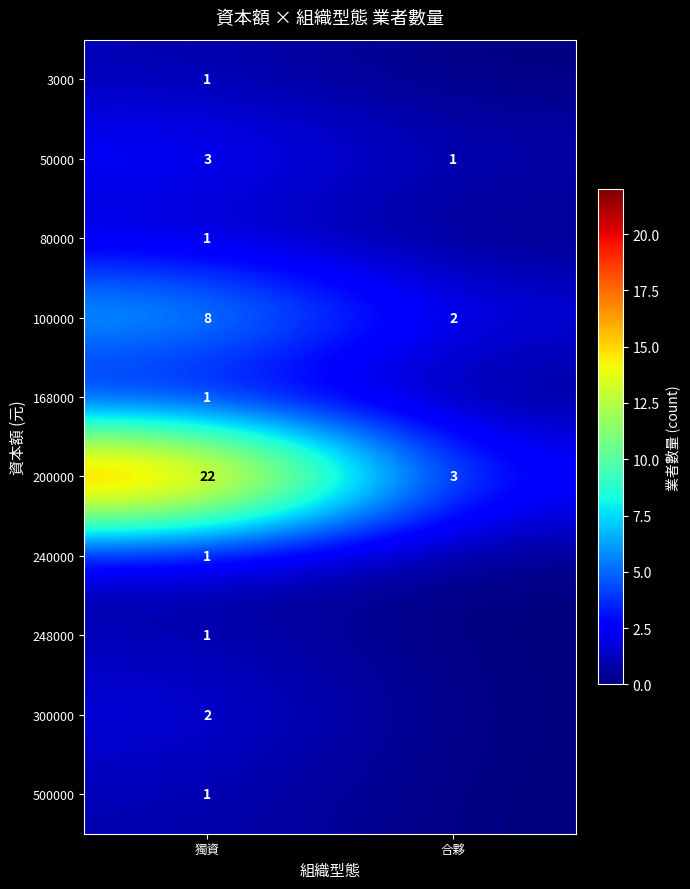

The 168000 series shows 1 at 獨資. True or false?

True